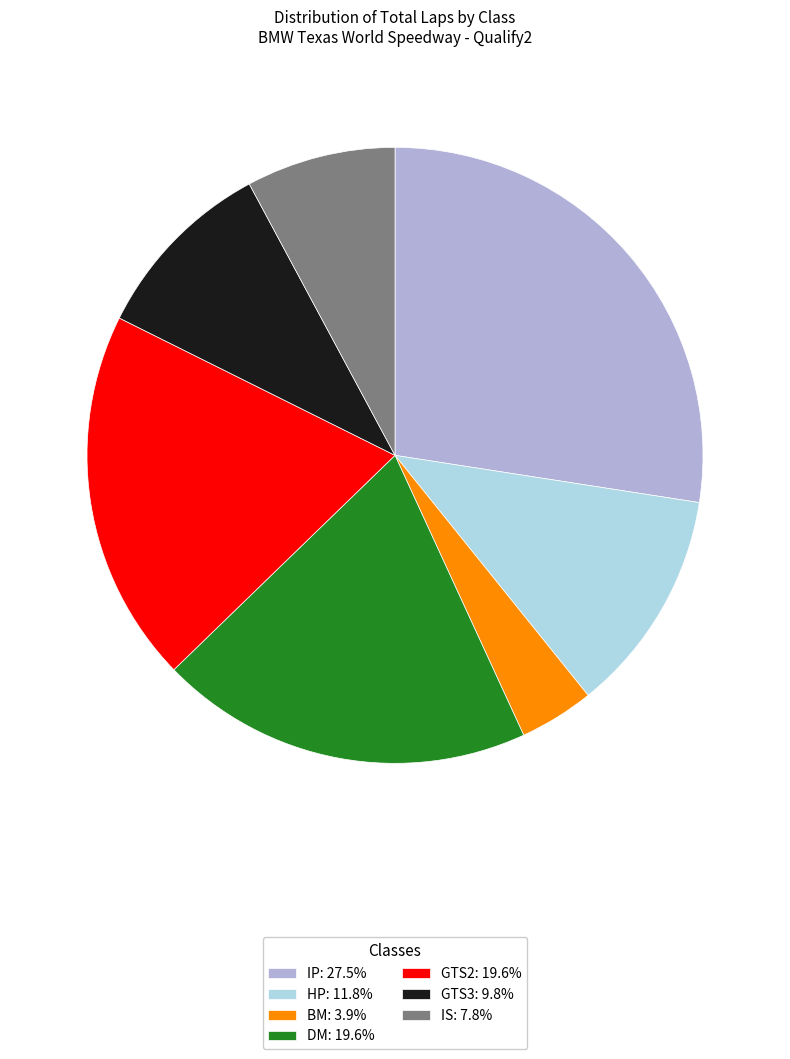

Count the number of slices in the pie.

7